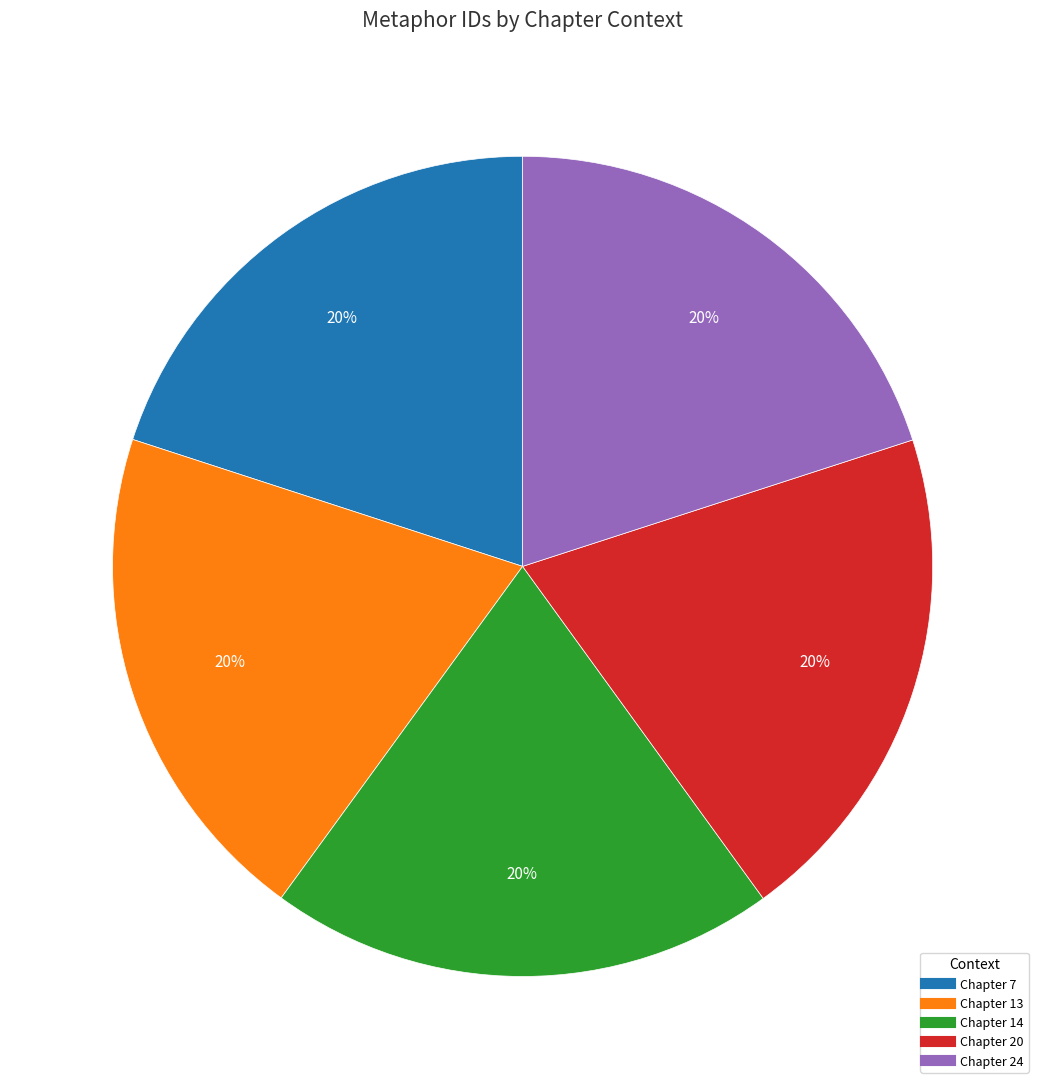

True or false: Chapter 13 accounts for 5% of the total.

False